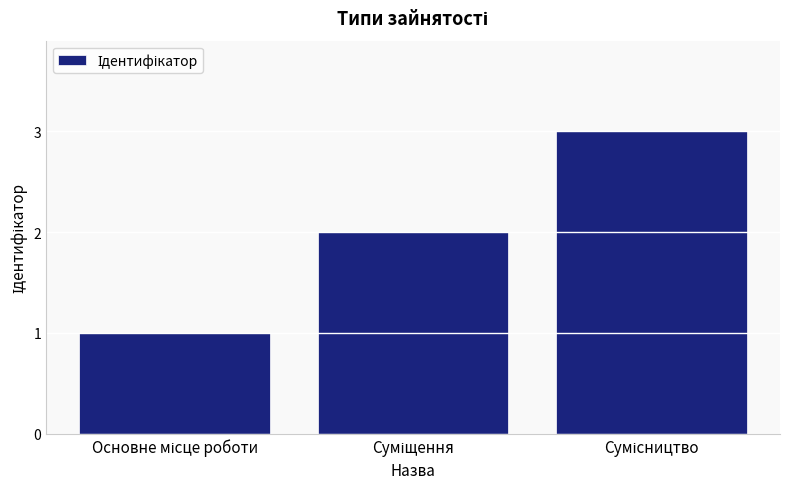

What is the greatest value displayed?

3